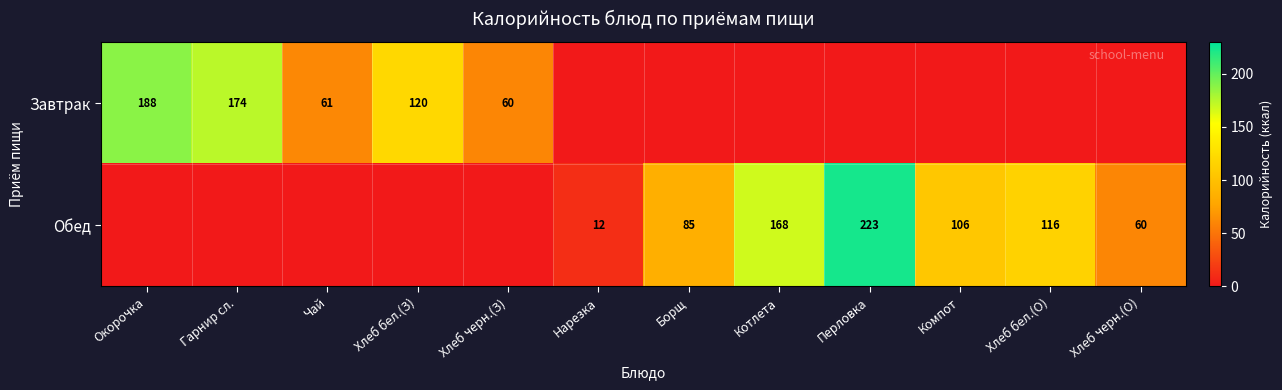

Is the value of Завтрак at Хлеб бел.(З) greater than the value of Обед at Нарезка?

Yes